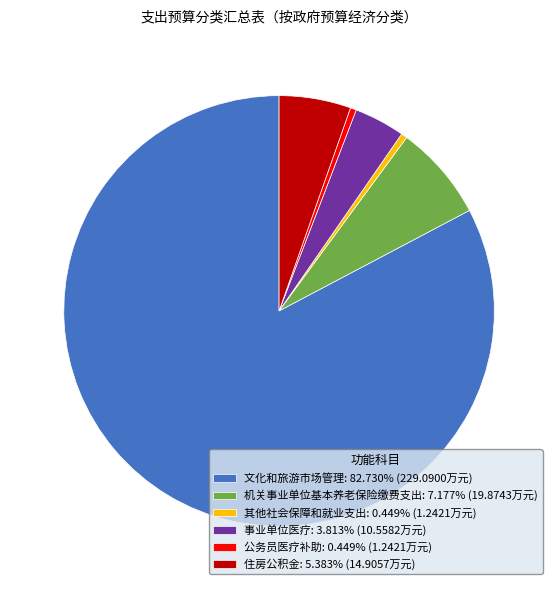

Which category accounts for the majority?

文化和旅游市场管理